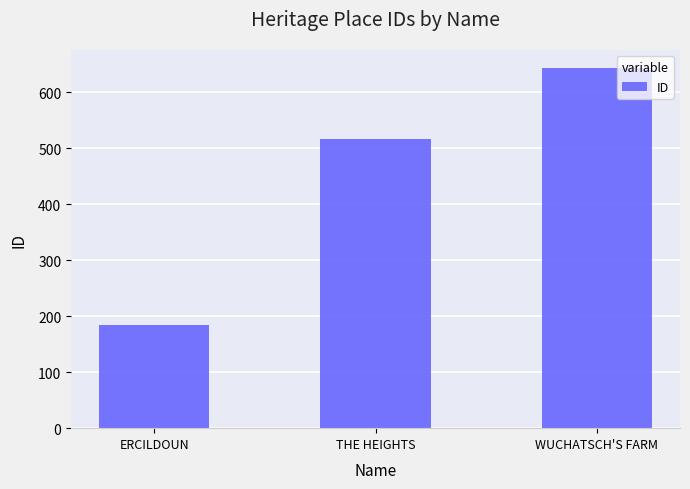

How many distinct data groups are displayed?

1